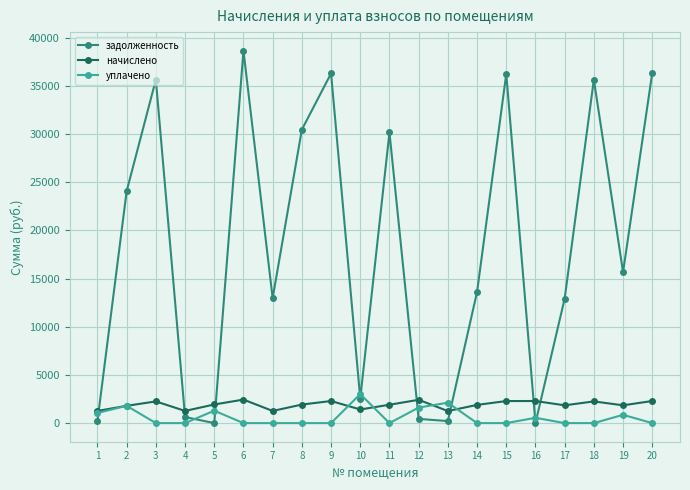

Between 6 and 16, which series saw the biggest shift?

задолженность